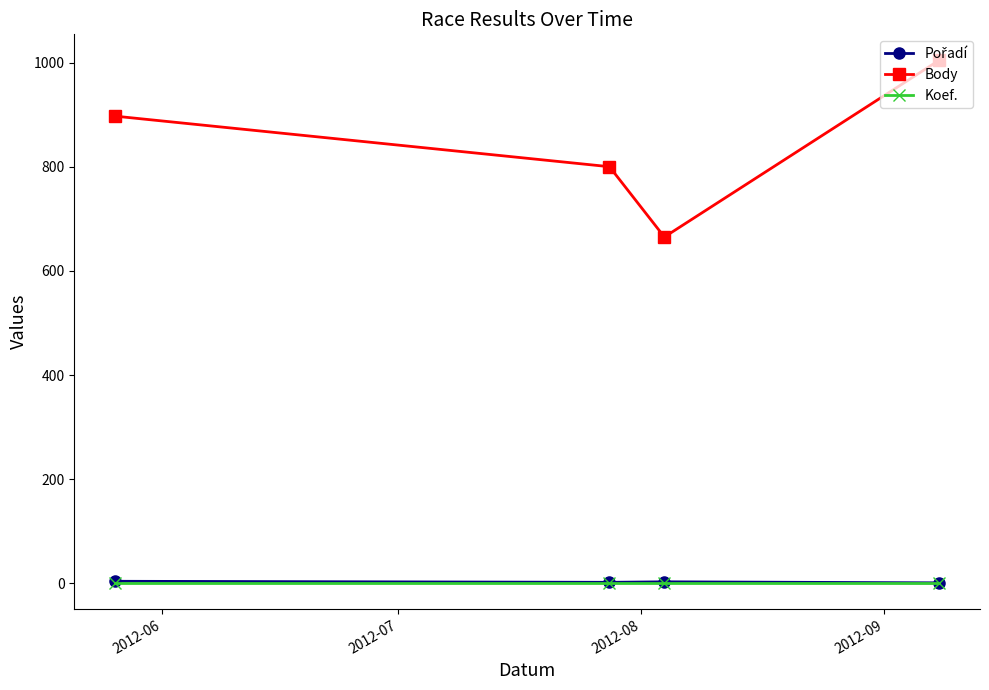

True or false: Koef. and Body intersect in this chart.

False